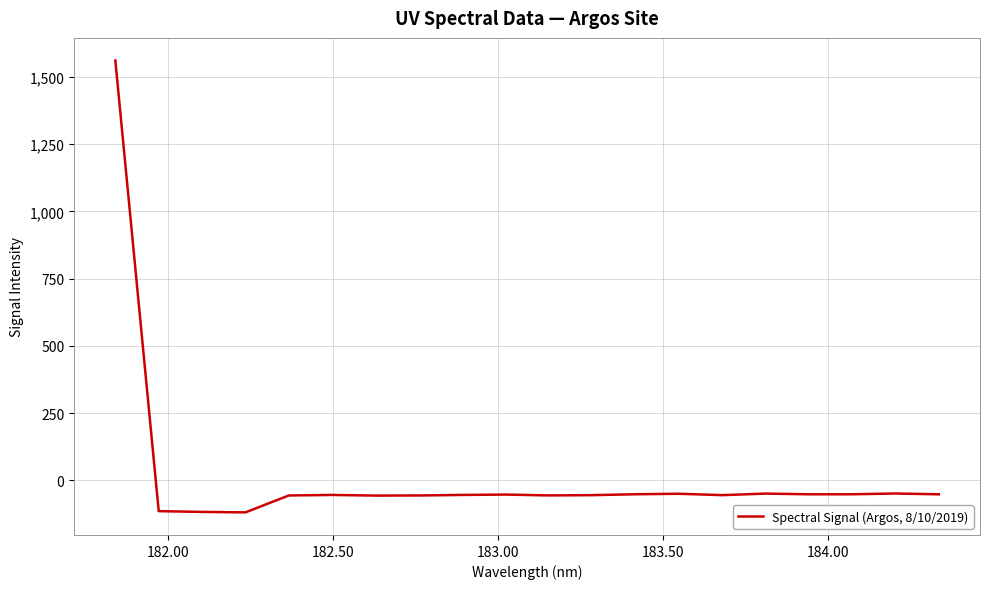

What is the smallest value displayed?

-118.8